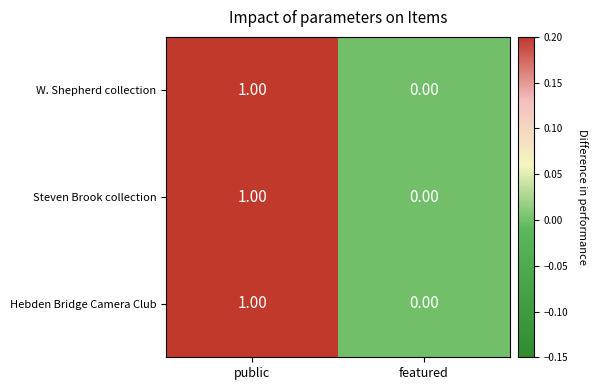

At which category is the sum across all series the highest?

public